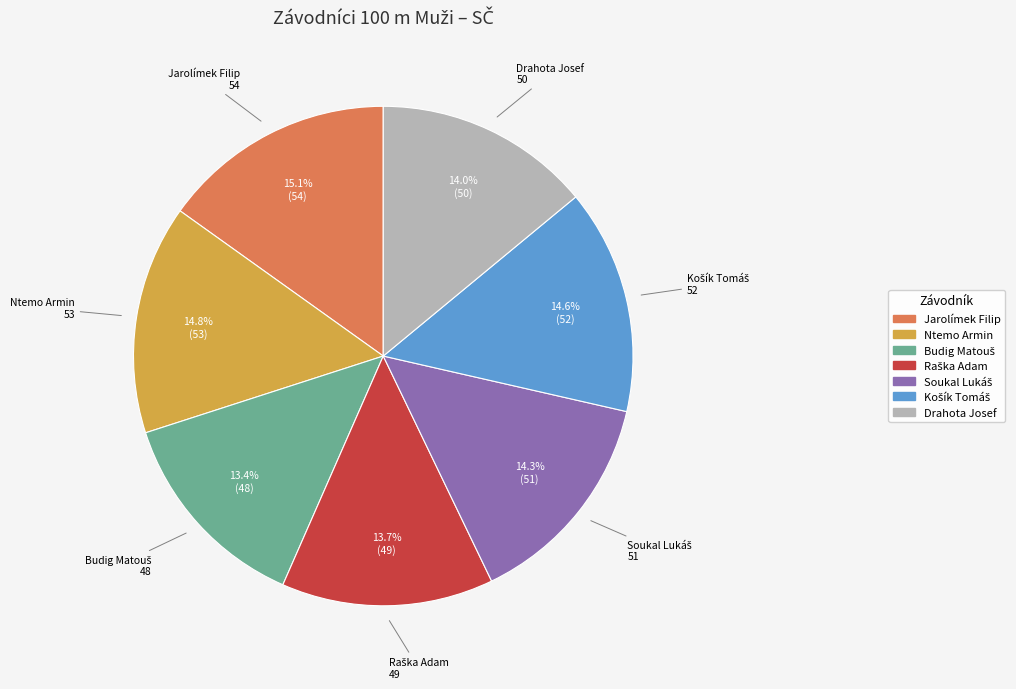

How many slices are in this pie chart?

7